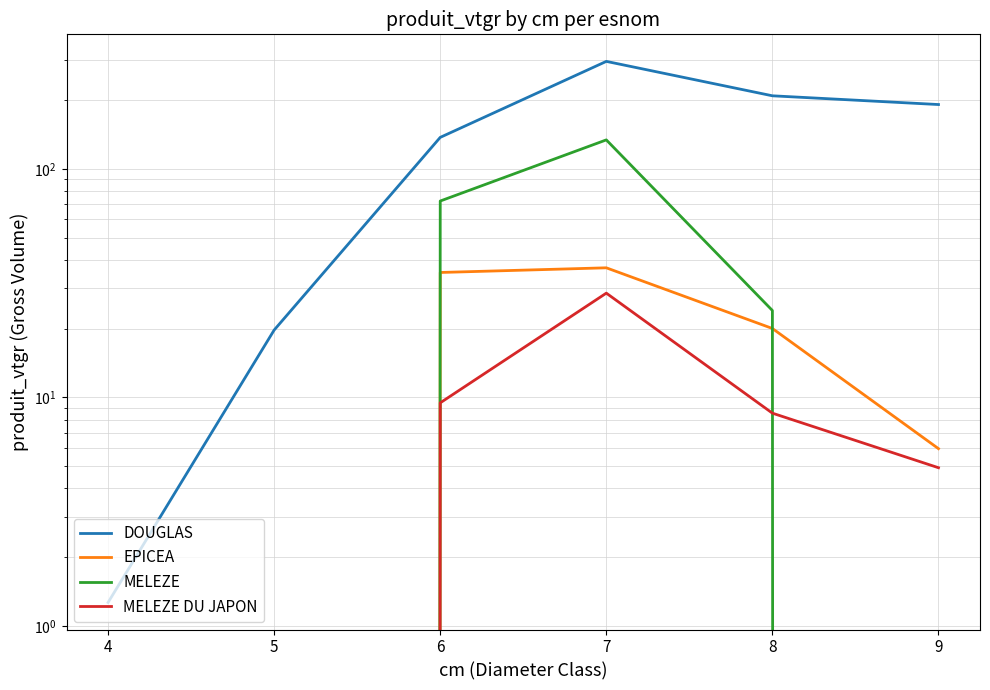

How many lines are shown in the chart?

4